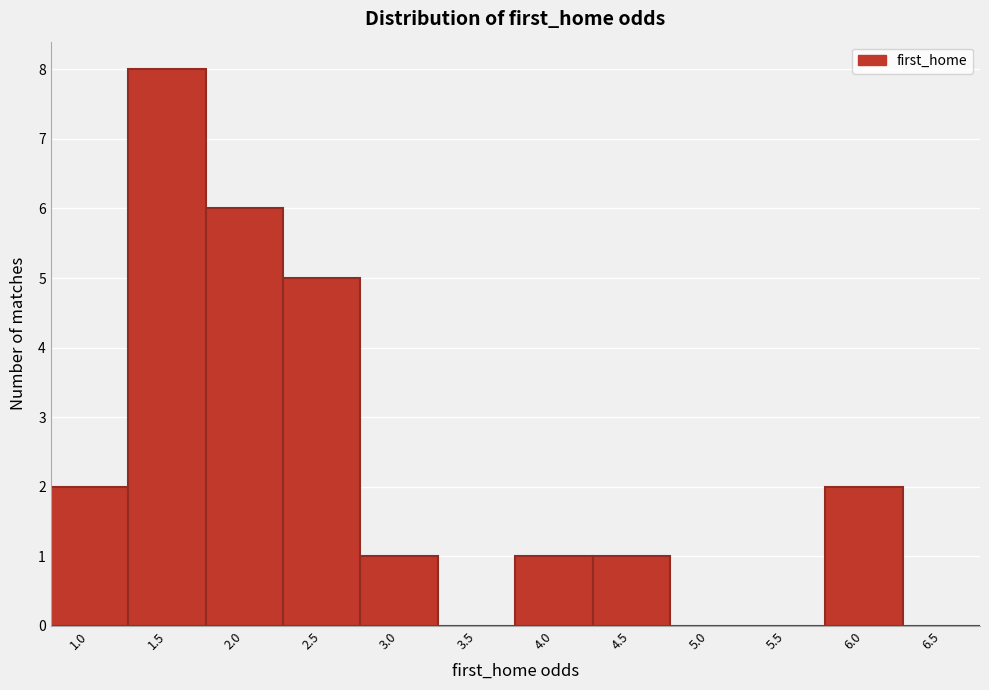

Reading left to right, extract all data points from this chart.

1.0=2	1.5=8	2.0=6	2.5=5	3.0=1	3.5=0	4.0=1	4.5=1	5.0=0	5.5=0	6.0=2	6.5=0